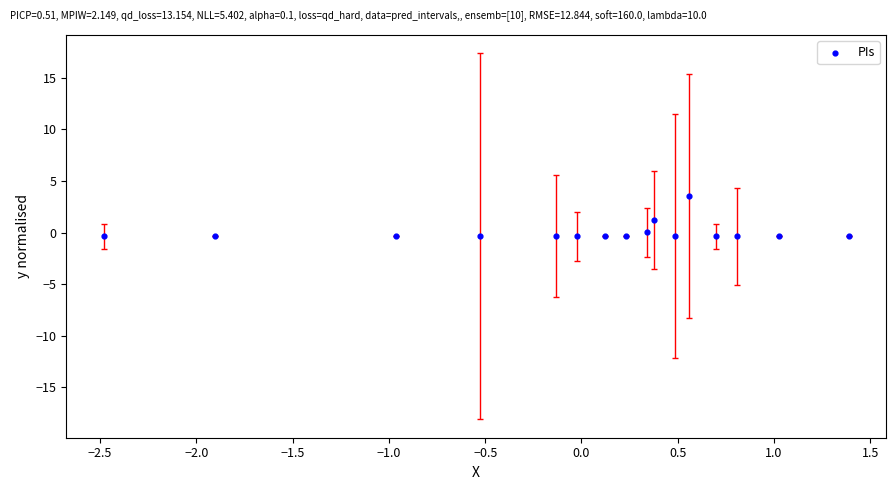

What is the range of Y values (max minus min)?

3.9